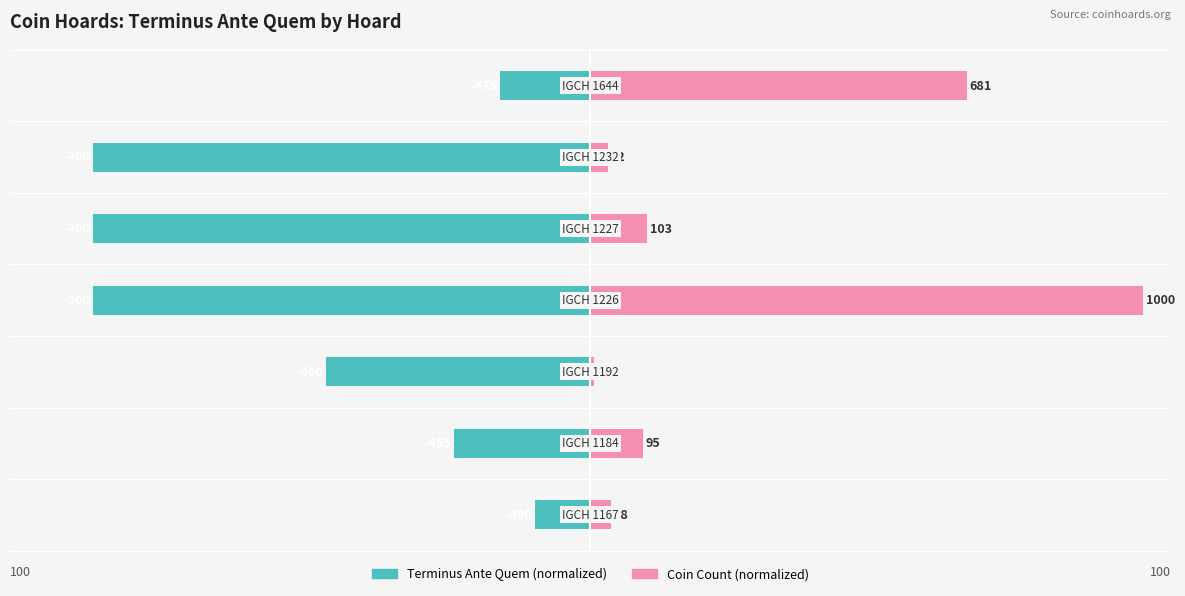

Reading left to right, what are all the values shown in this chart?

Terminus Ante Quem (normalized): 0=-10.0	1=-24.7	2=-47.9	3=-90.0	4=-90.0	5=-90.0	6=-16.3
Coin Count (normalized): 0=3.8	1=9.5	2=0.7	3=100.0	4=10.3	5=3.2	6=68.1